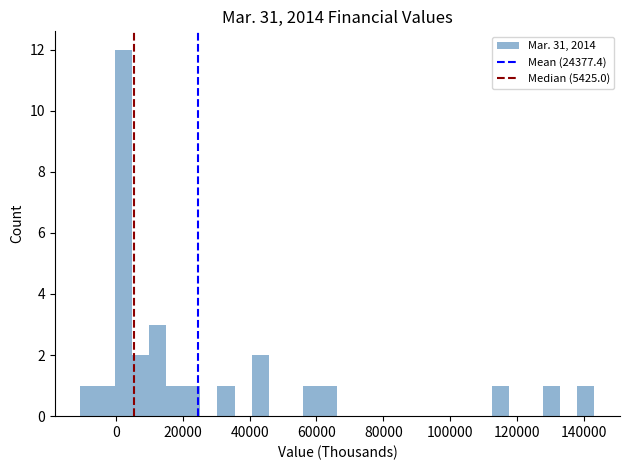

Around what value on the x-axis is the tallest bar? Give the approximate position of its centre, as read against the axis.

2000